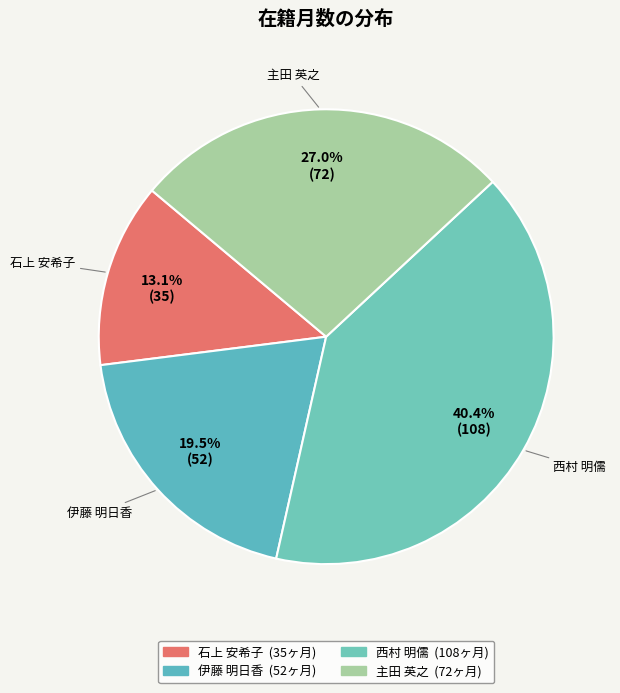

To the nearest percent, what is the combined percentage of 西村 明儒 and 伊藤 明日香?

60%